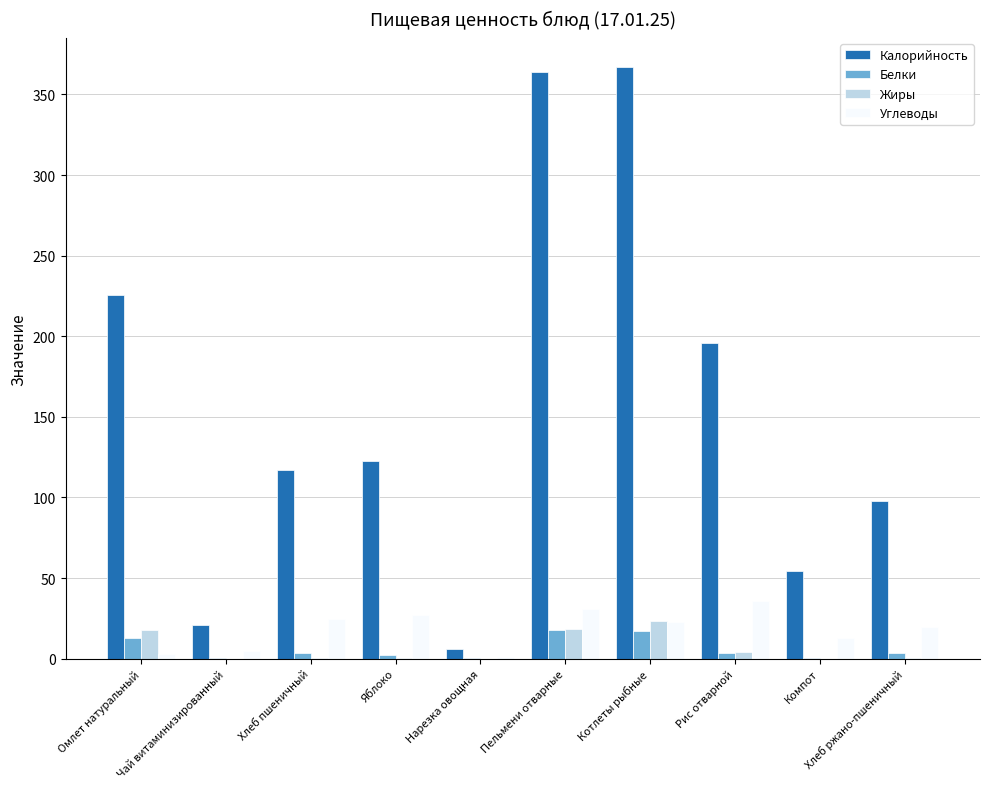

Is it true that Калорийность equals 97.8 at Хлеб ржано-пшеничный?

True